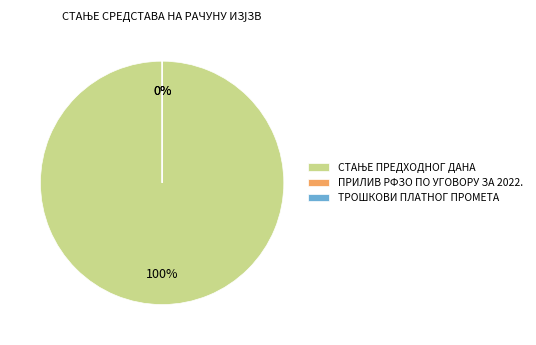

Rank the categories by value from highest to lowest.

СТАЊЕ ПРЕДХОДНОГ ДАНА, ПРИЛИВ РФЗО ПО УГОВОРУ ЗА 2022., ТРОШКОВИ ПЛАТНОГ ПРОМЕТА